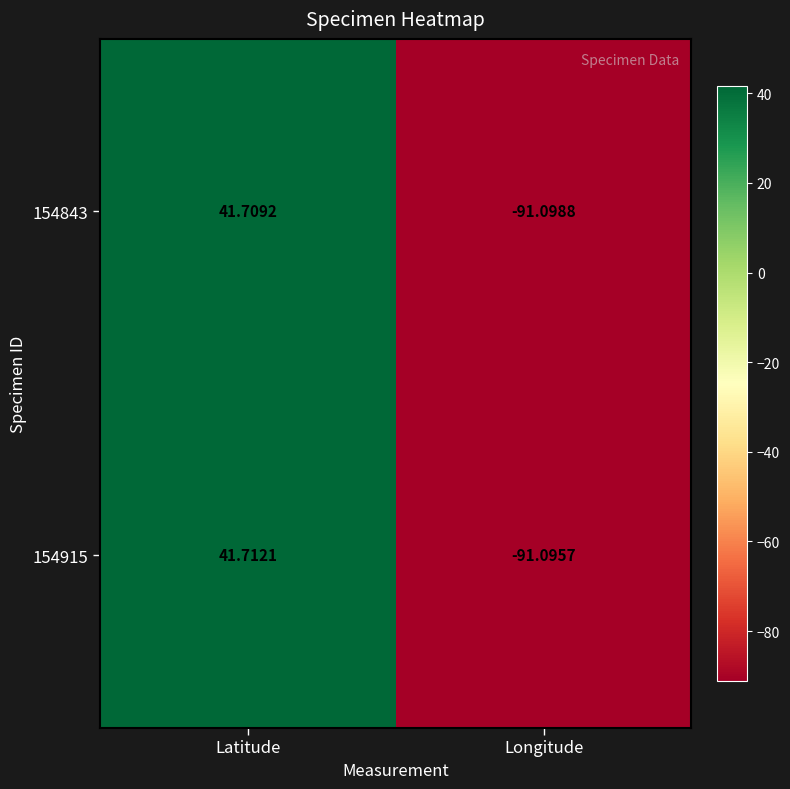

Where is 154915 nearest to the value -24?

Latitude